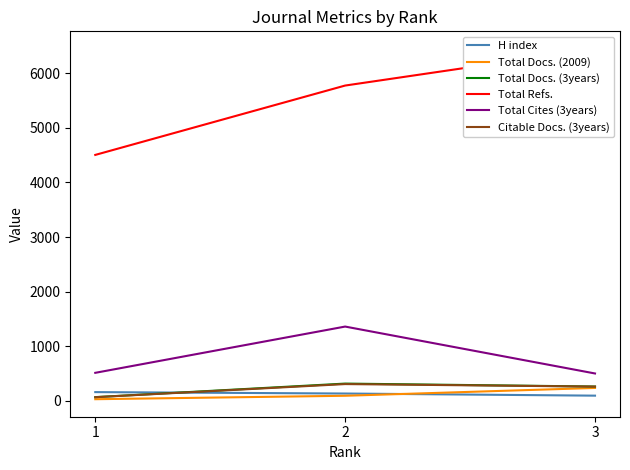

Count the Total Refs. values in the range 4505 to 6447.

3